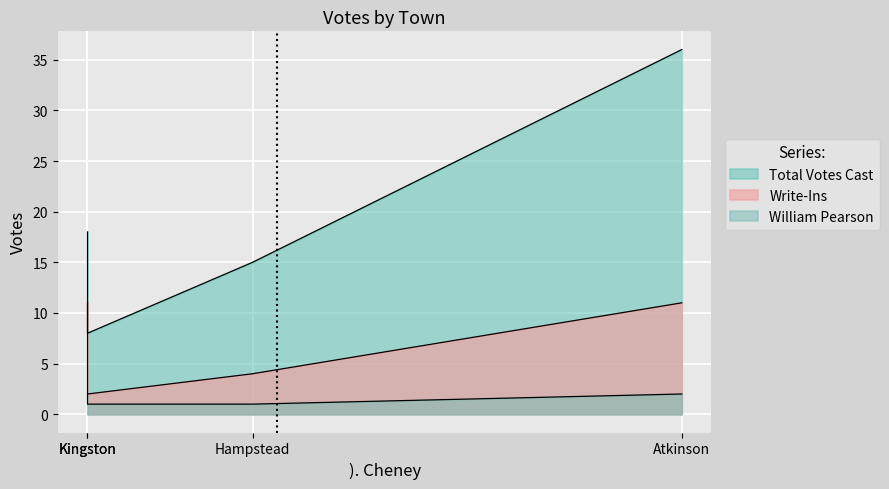

How many data points does each series have?

4